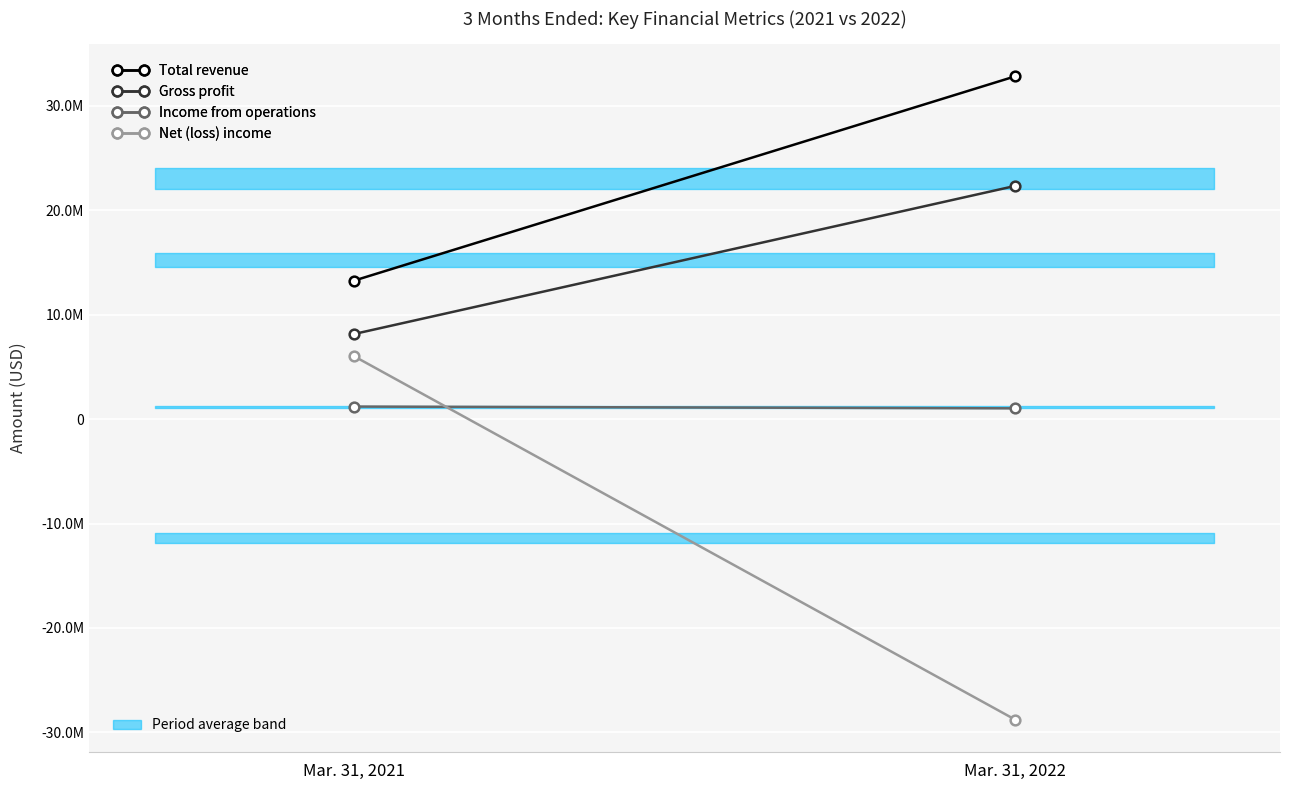

How many Gross profit values are between 8137000 and 22332000?

2